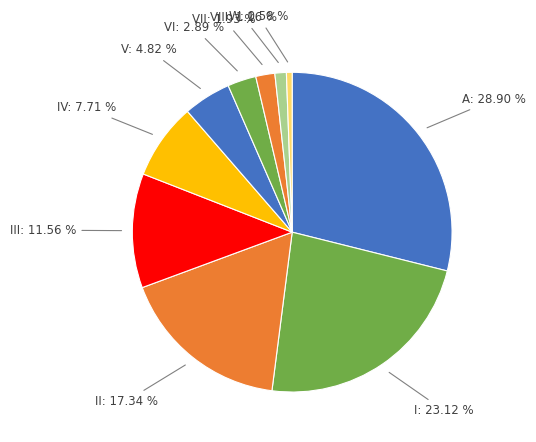

How many slices are in this pie chart?

10